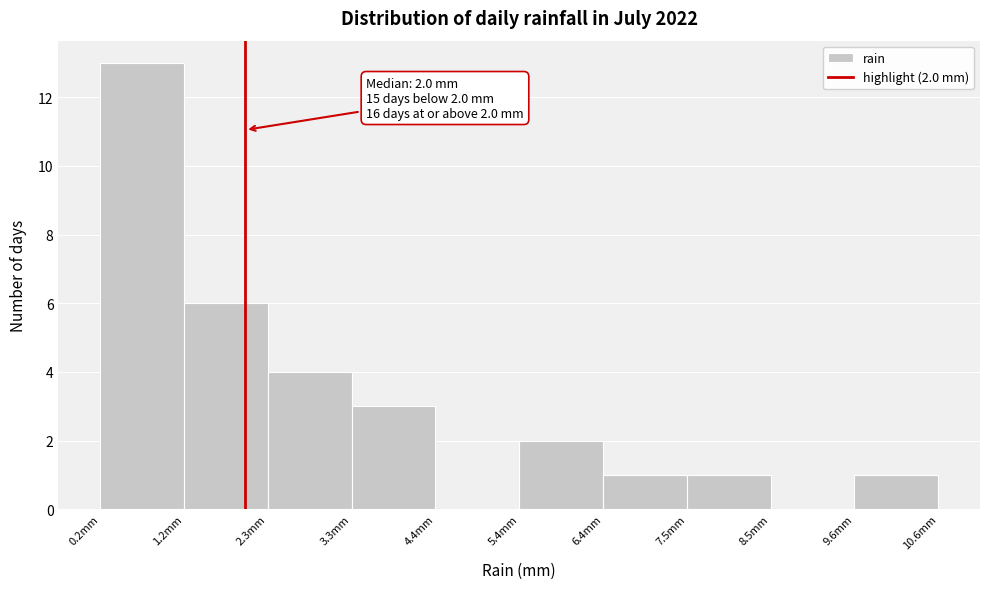

Over which range of the x-axis is the bar tallest?

0.20 to 1.24